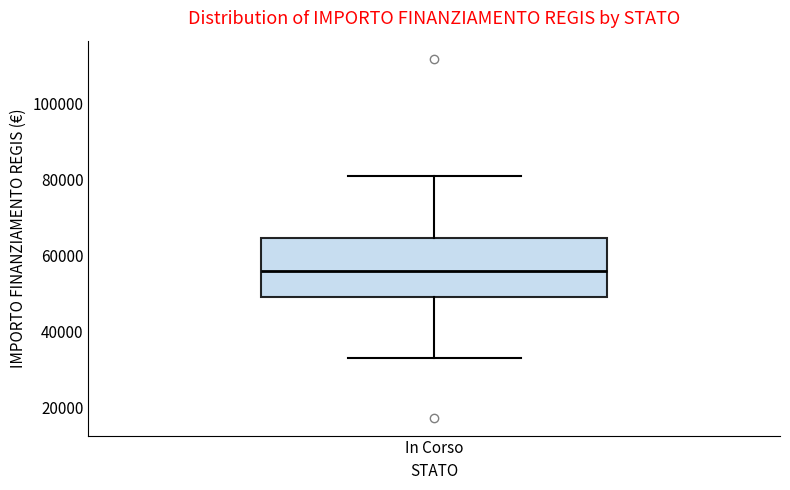

Read this box plot against the y-axis: the position of the median line, the range covered by the box, and the ends of both whiskers. The values are not printed on the chart, so give them approximately, as read against the axis.

median 56000, box 50000 to 64000, whiskers 32000 to 80000